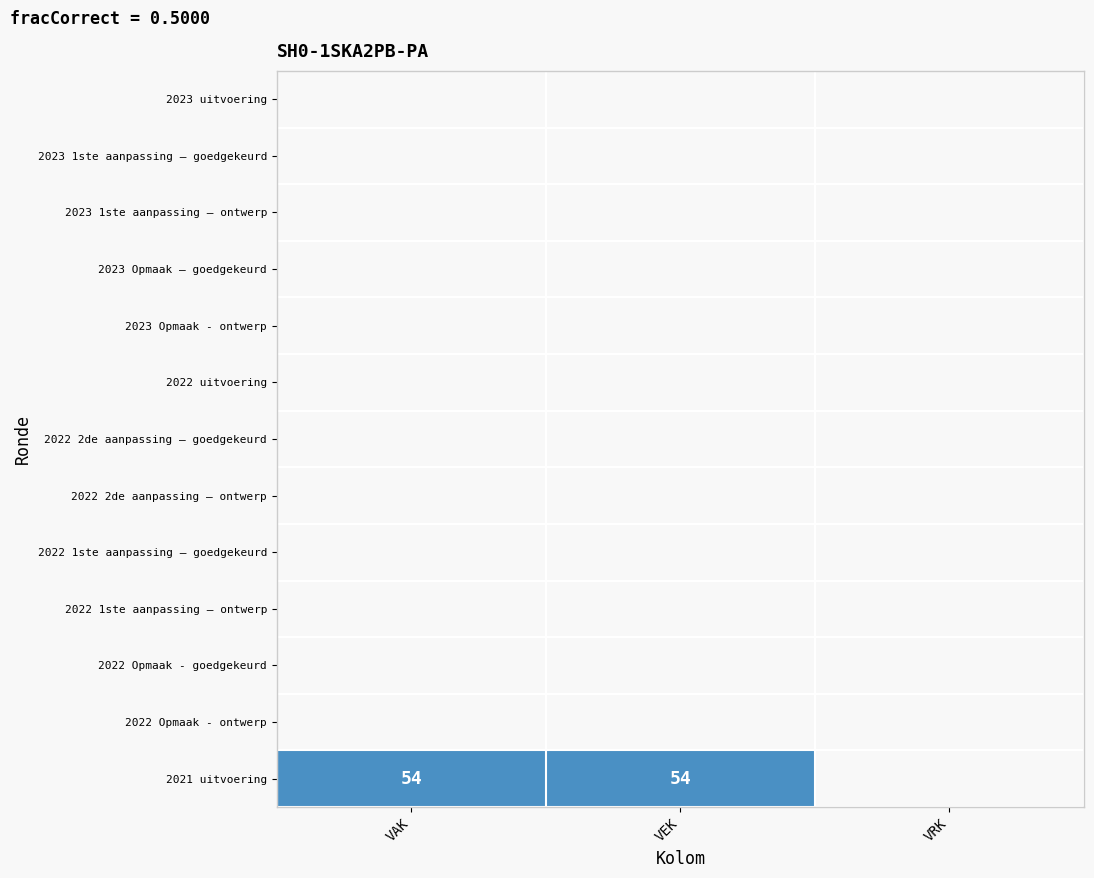

How many series are shown in this chart?

13